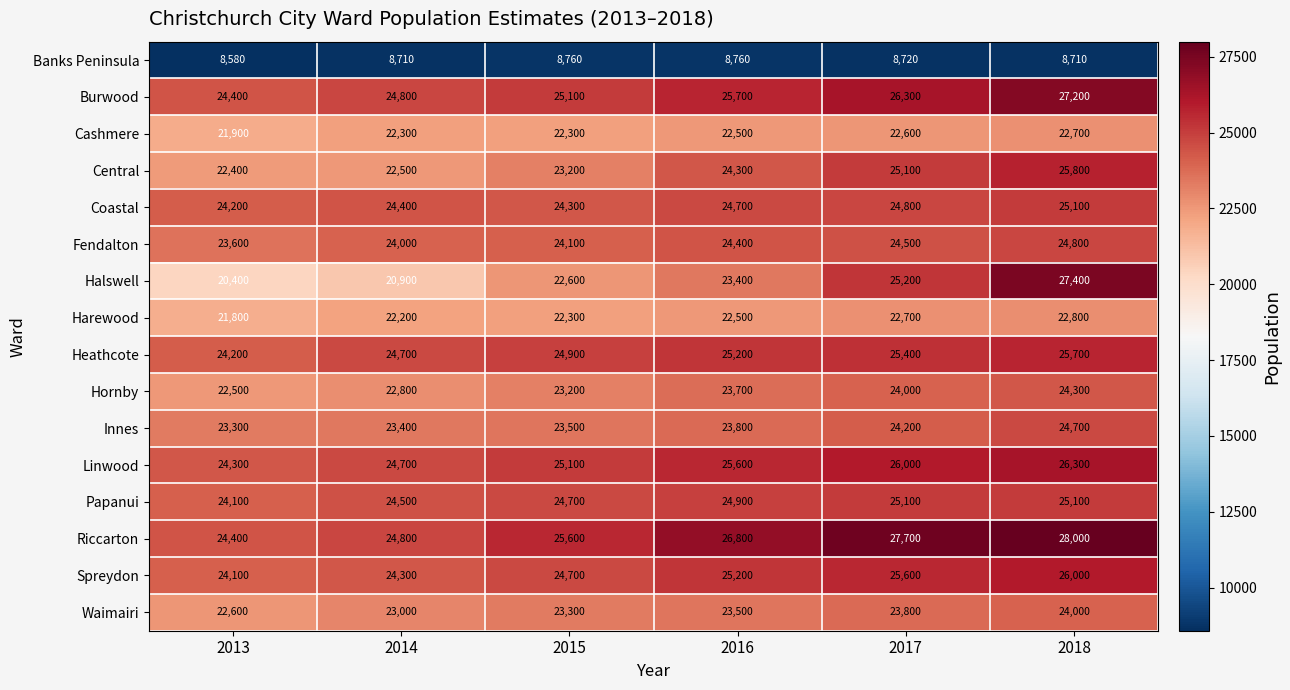

Which series changed the most between 2014 and 2015?

Halswell